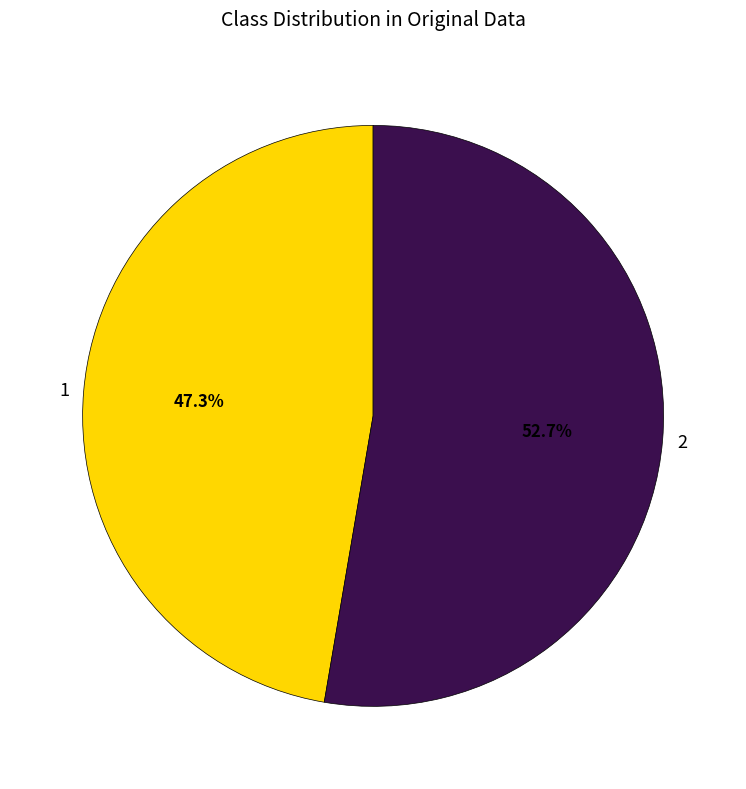

To the nearest percent, what is the average slice percentage?

50%